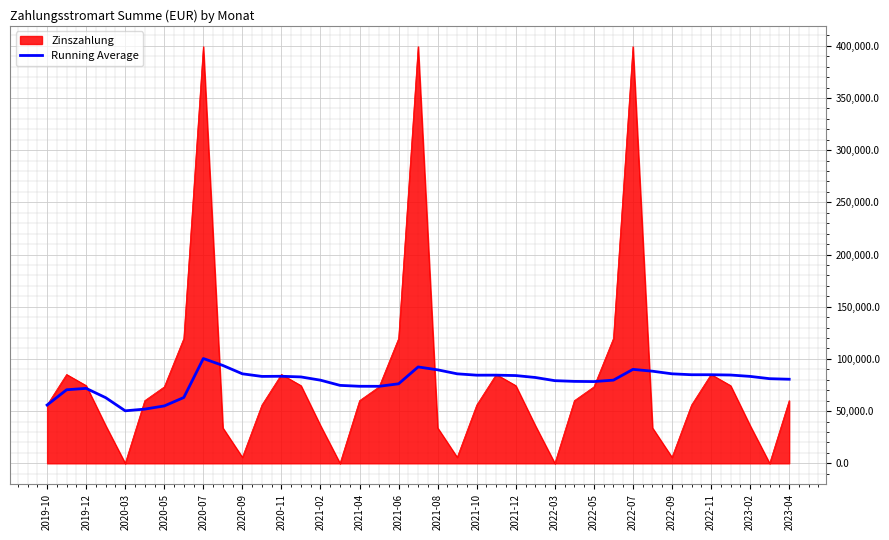

What is the greatest value displayed?

399129.8